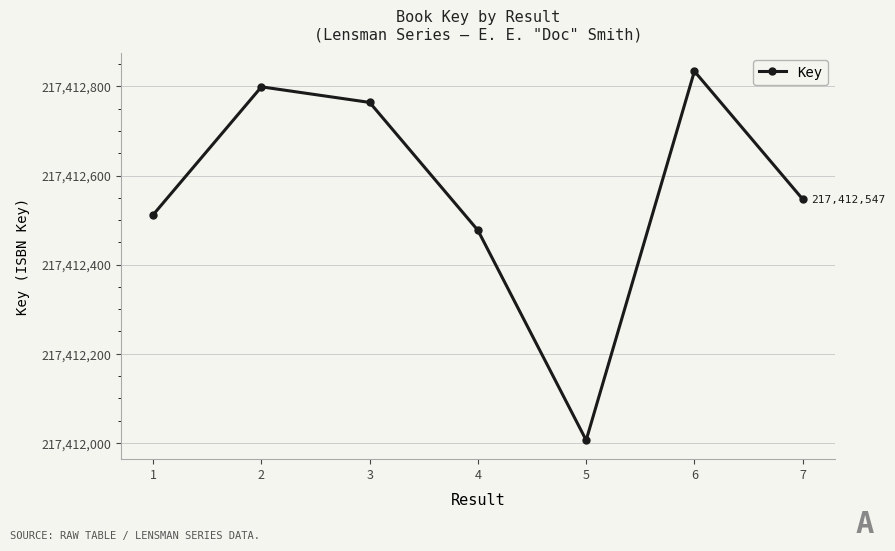

Between 3 and 1, which is larger?

3